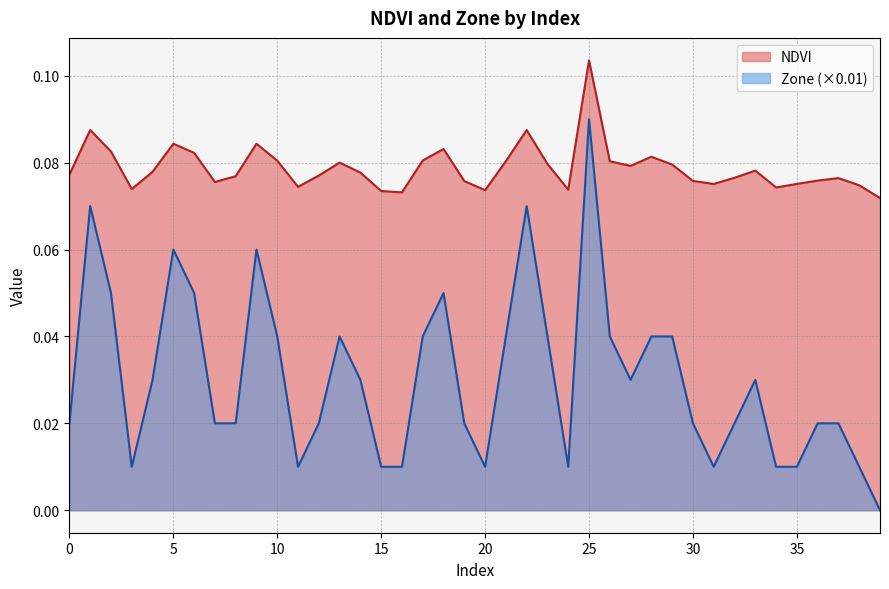

How many interior local peaks does the NDVI series have?

10